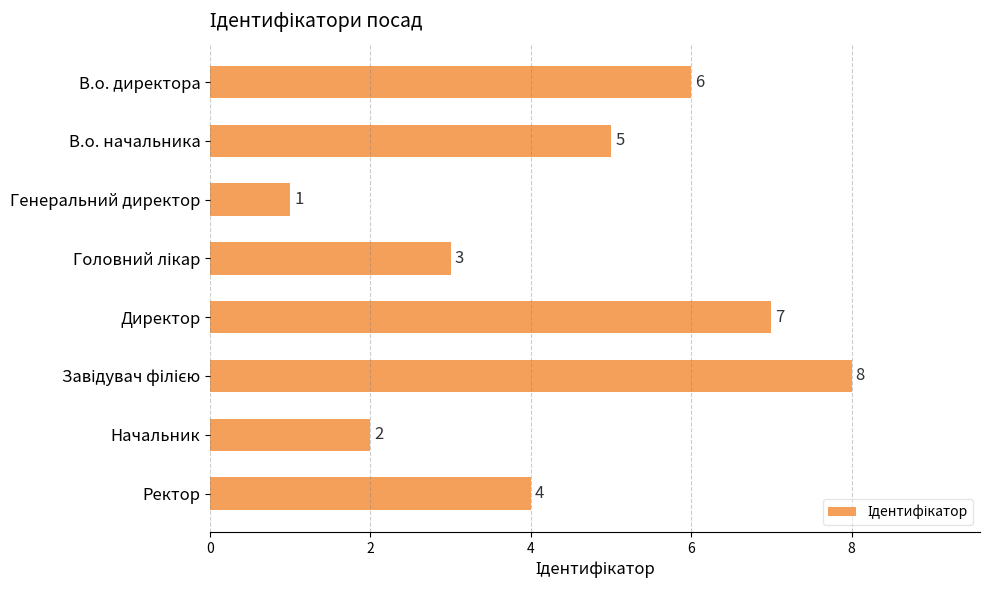

At which category does the chart reach its minimum across all series?

Генеральний директор